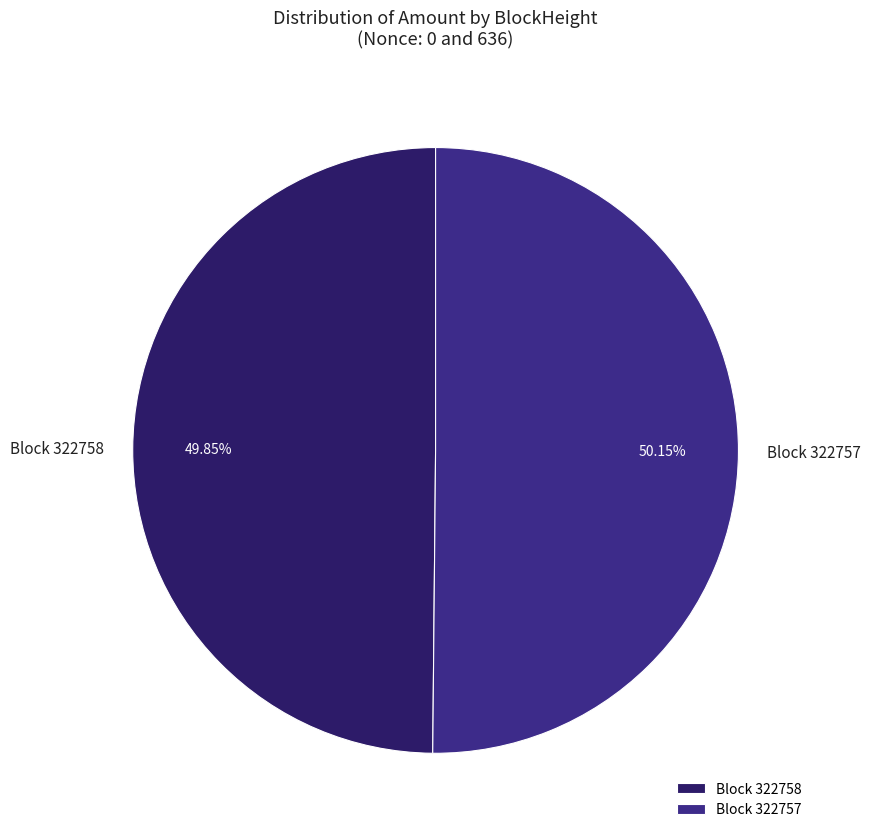

Is the sum of Block 322758 and Block 322757 greater than half?

Yes